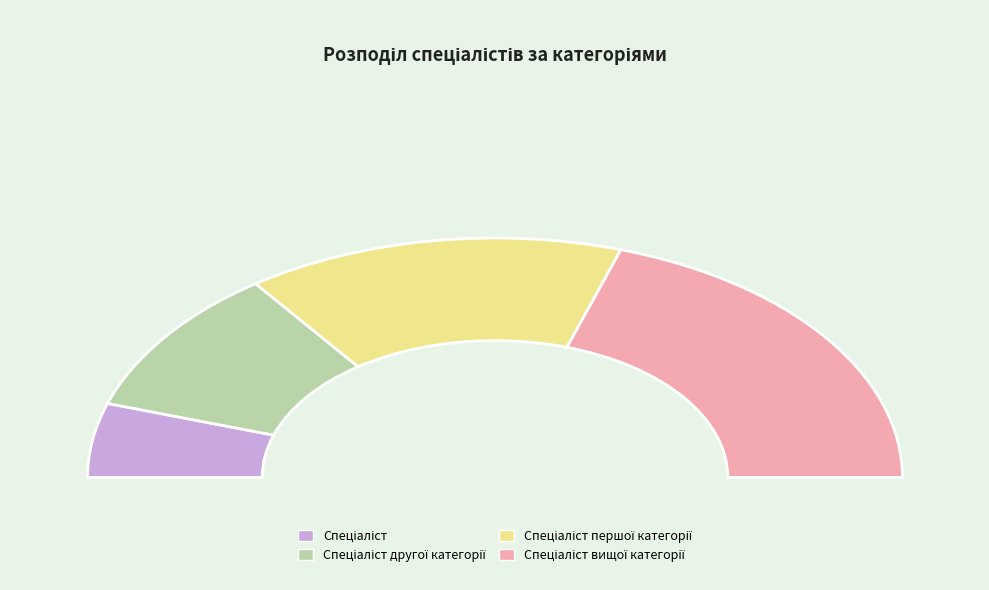

Does Спеціаліст account for over 50% of the chart?

No